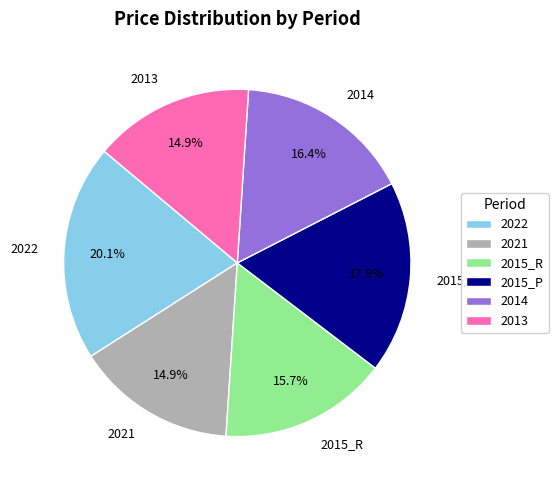

Count the number of slices in the pie.

6